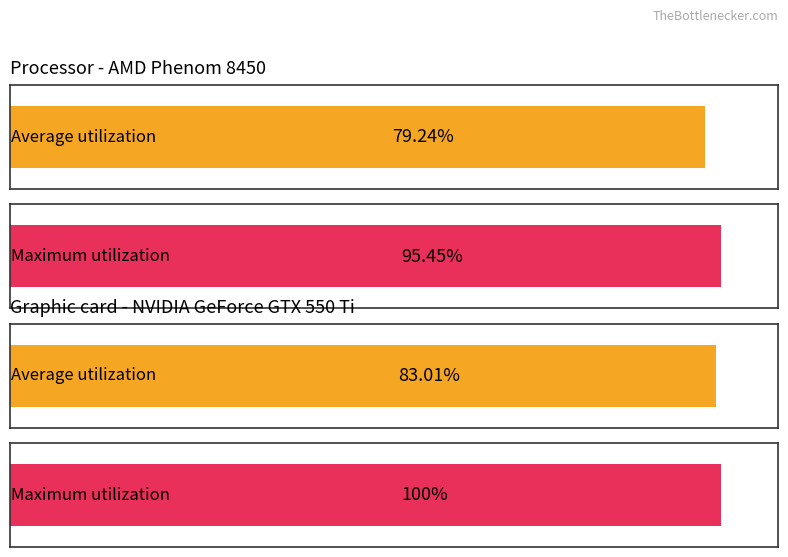

How many bars are there in each group?

2